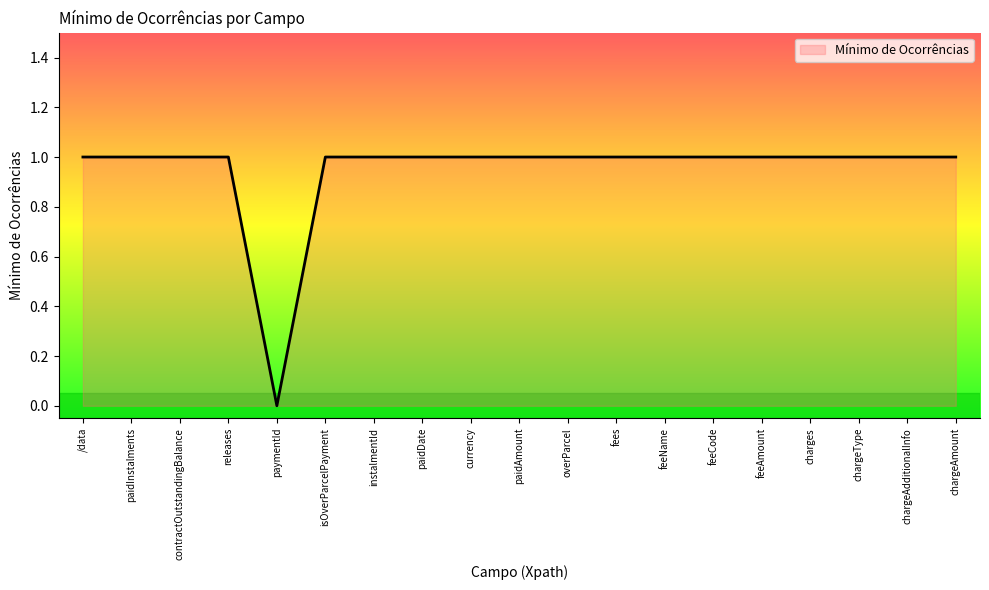

How many lines are shown in the chart?

1